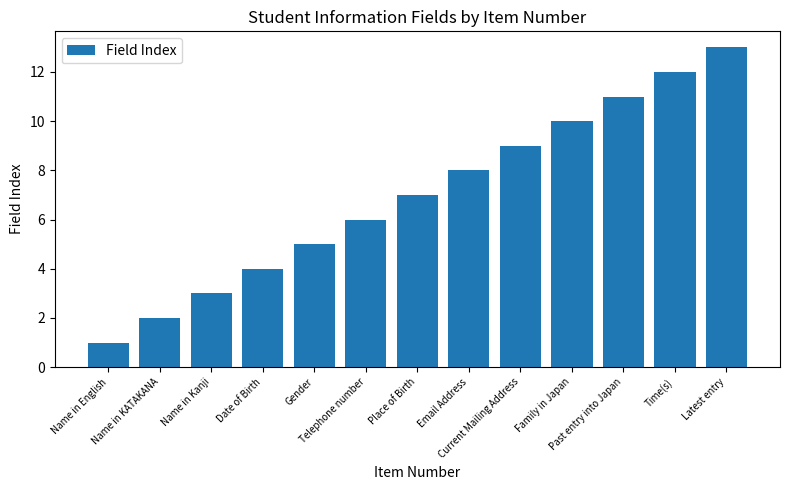

Reading right to left, list all the values displayed in this chart.

13	12	11	10	9	8	7	6	5	4	3	2	1